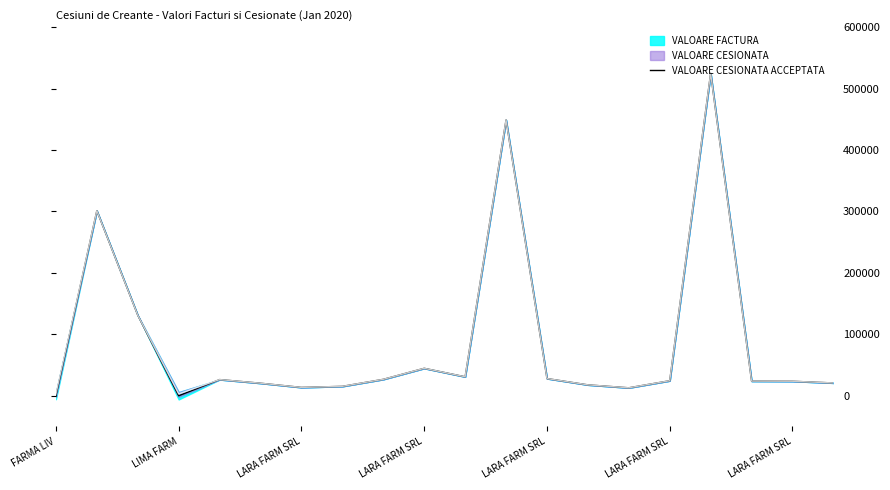

What is the greatest value displayed?

524928.1